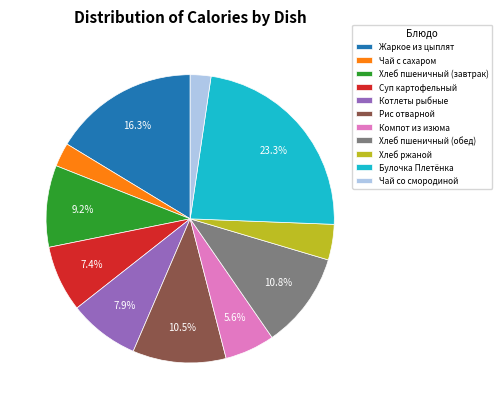

Does Компот из изюма account for over 50% of the chart?

No